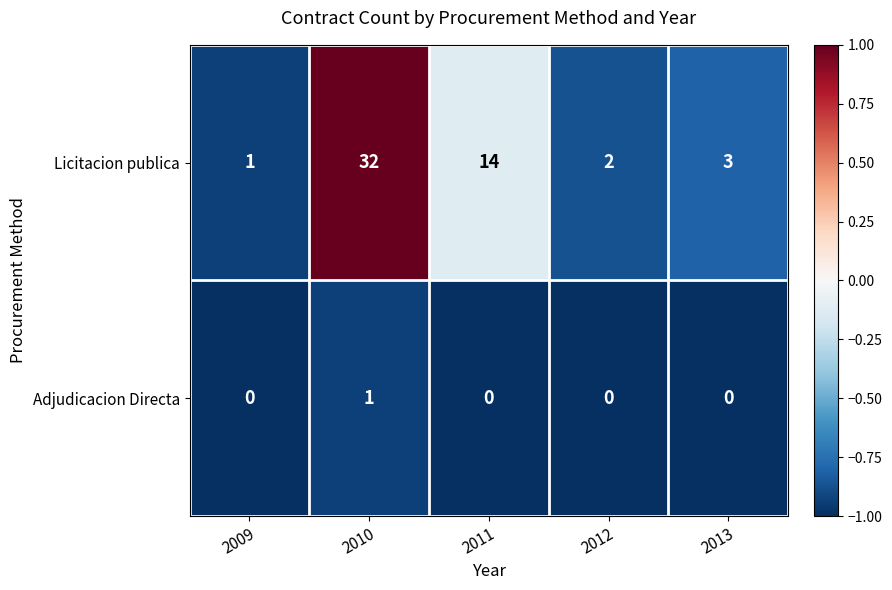

Where is Licitacion publica nearest to the value 16?

2011